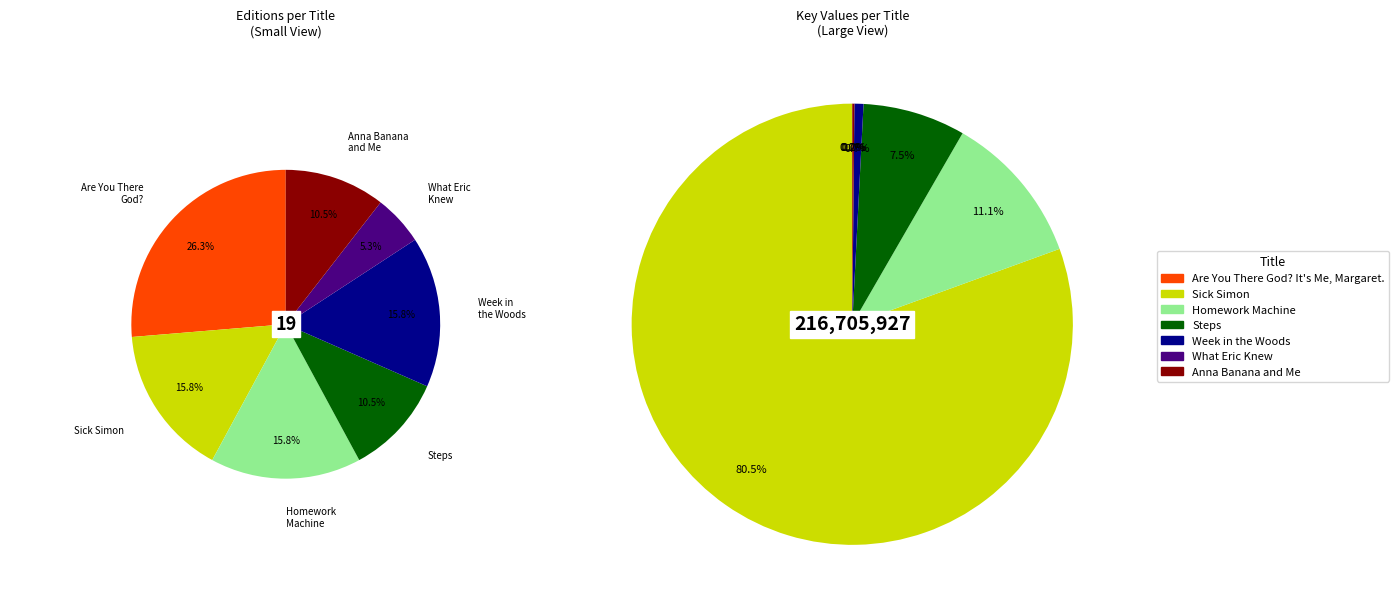

How many slices are in this pie chart?

7